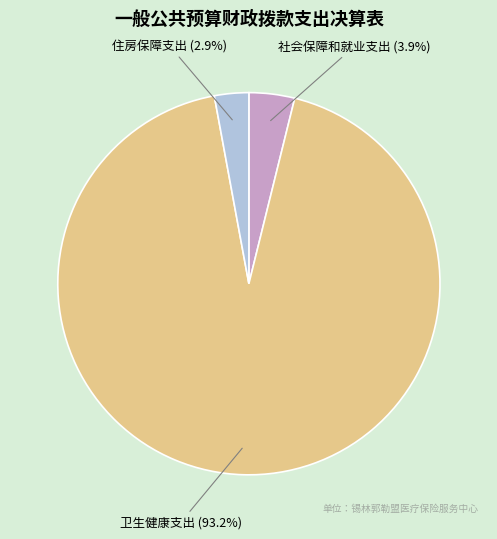

Is there a majority slice in this chart?

Yes